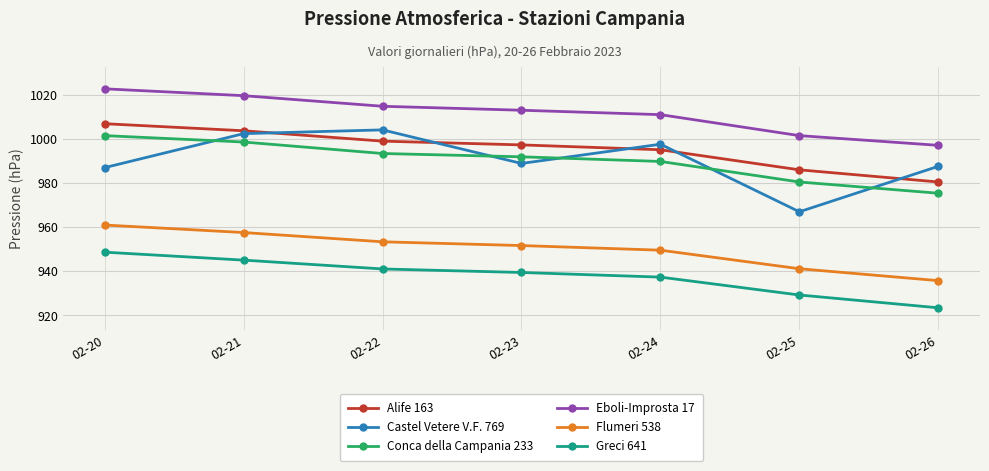

The Alife 163 series shows 1003.6 at 02-21. True or false?

True